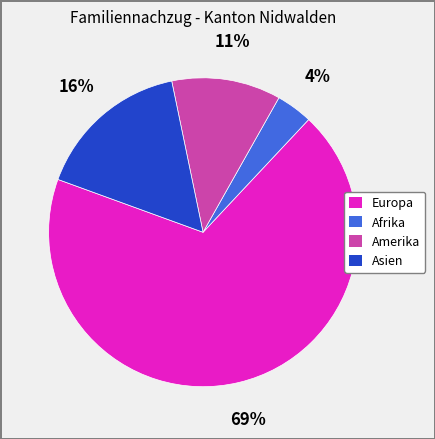

To the nearest percent, what is the difference between the largest and smallest slice percentages?

65%